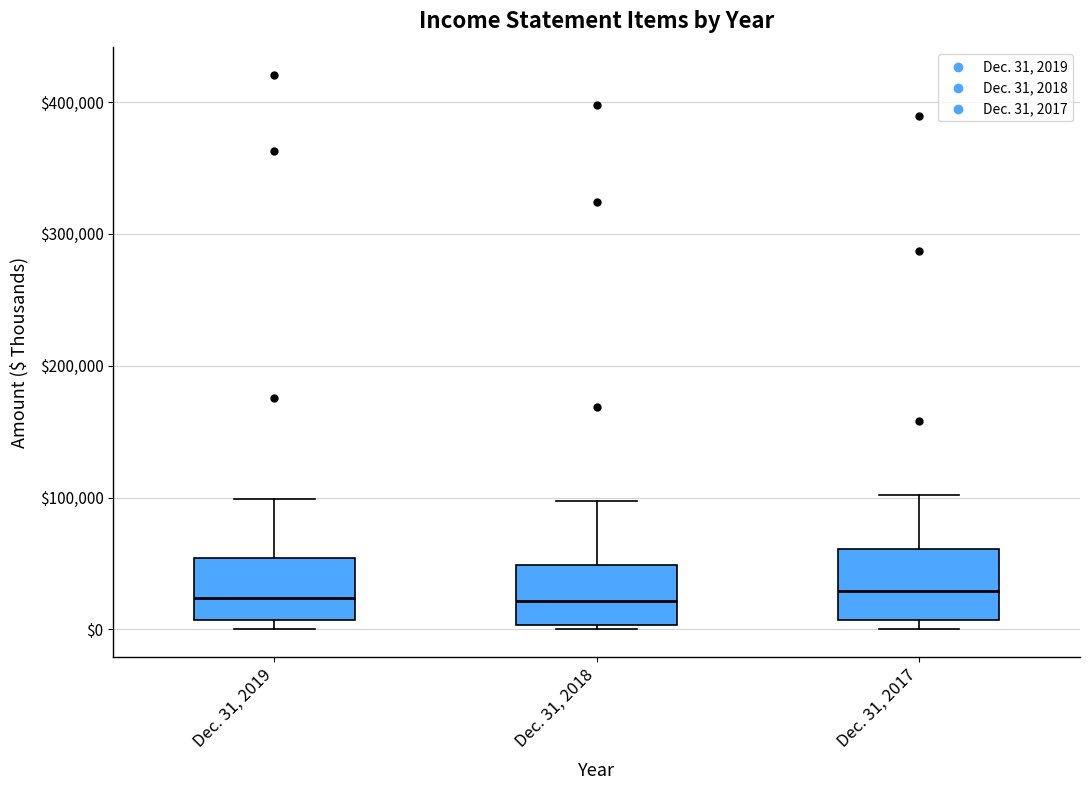

Where is the upper edge of the box for Dec. 31, 2017 on the y-axis? The values are not printed on the chart, so give them approximately, as read against the axis.

60000